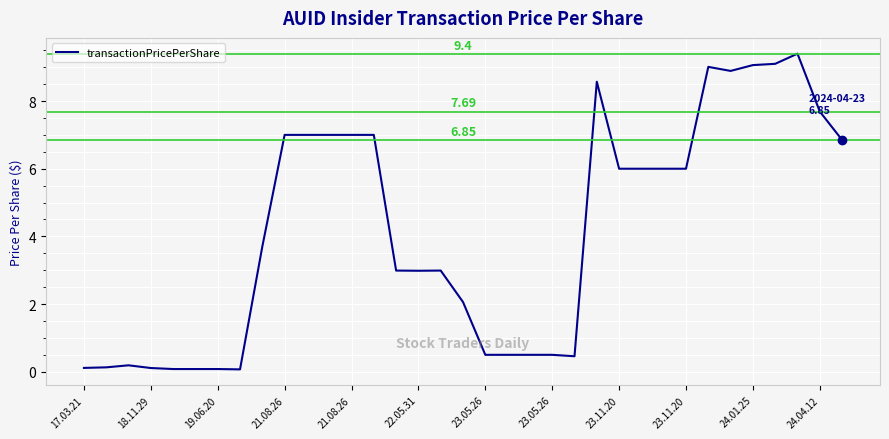

What is the difference between the maximum and minimum values?

9.3